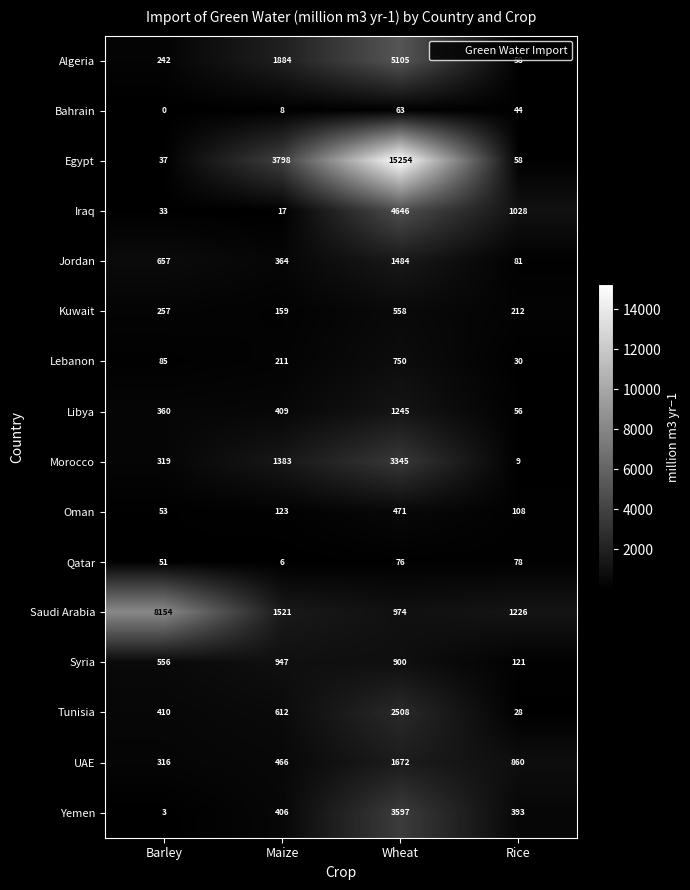

What is the maximum value for Bahrain?

63